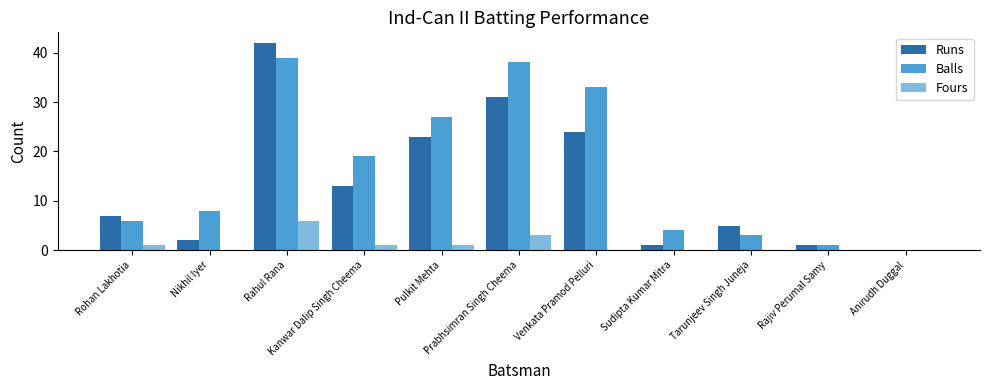

What is the total value across all series at Rohan Lakhotia?

14